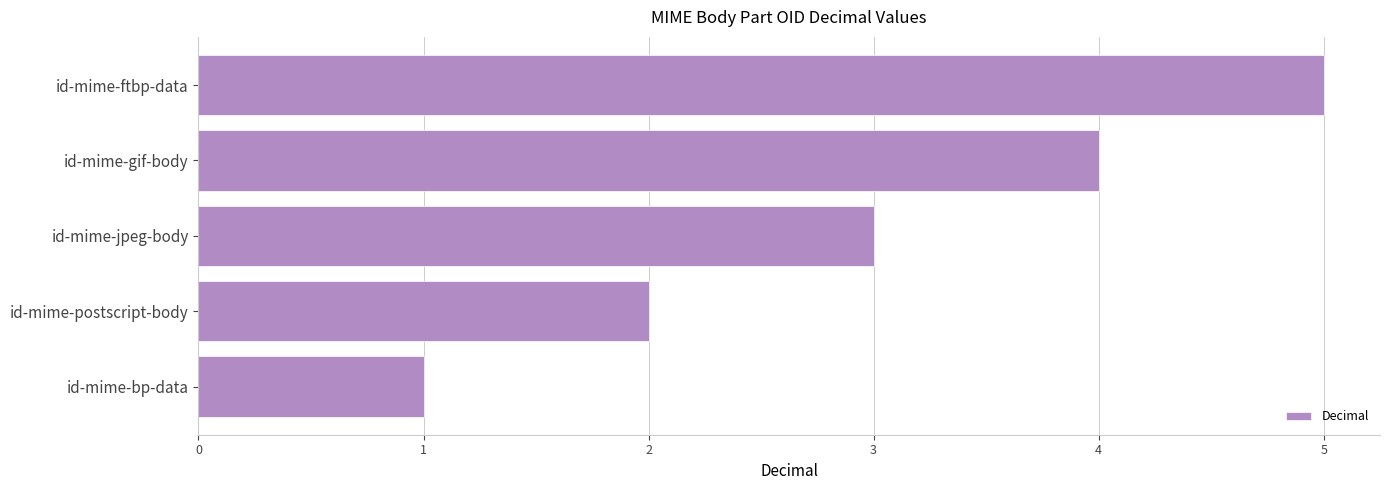

How many bars are there in total?

5